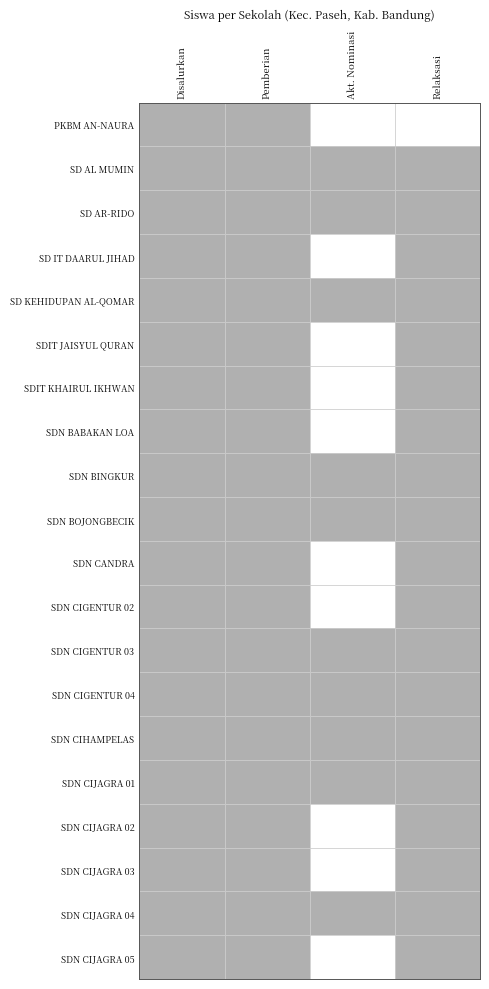

What is the average value of the PKBM AN-NAURA series?

2